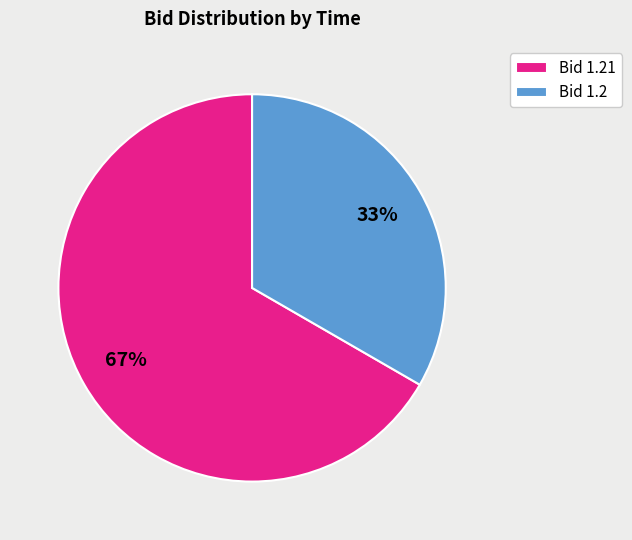

Rank the categories by value from highest to lowest.

Bid 1.21, Bid 1.2